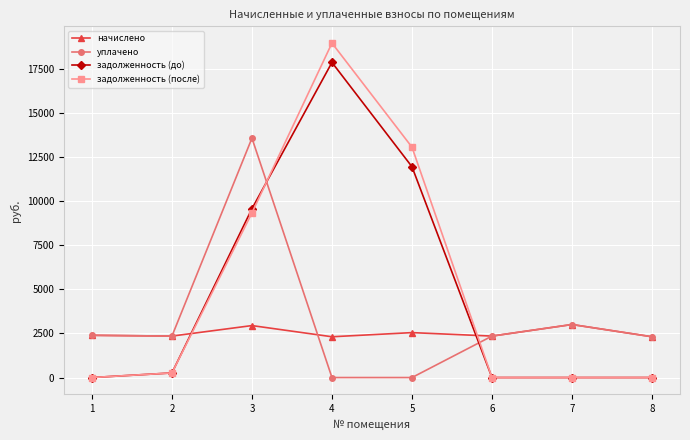

What is the sum of the уплачено values at 5 and 6?

2349.1